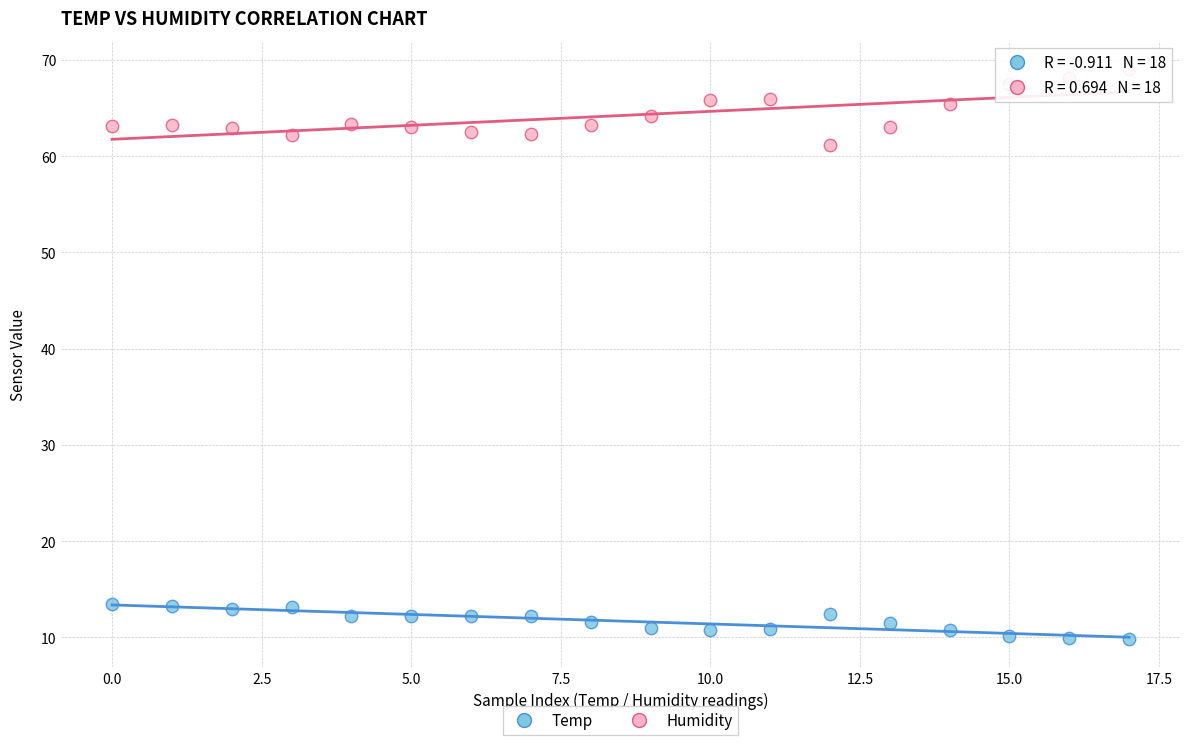

Which series reaches the minimum Y coordinate?

Temp